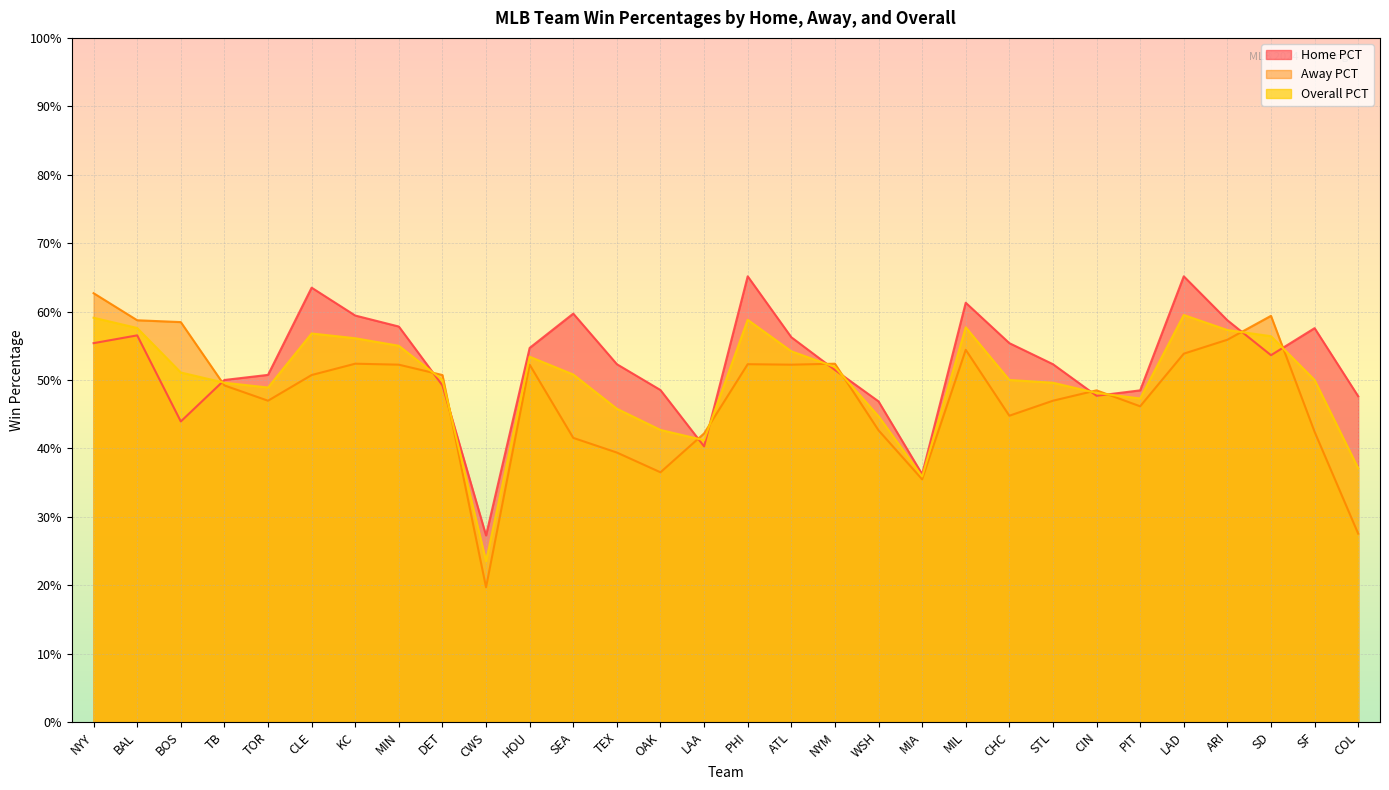

What is the sum of all Home PCT values?

15.7